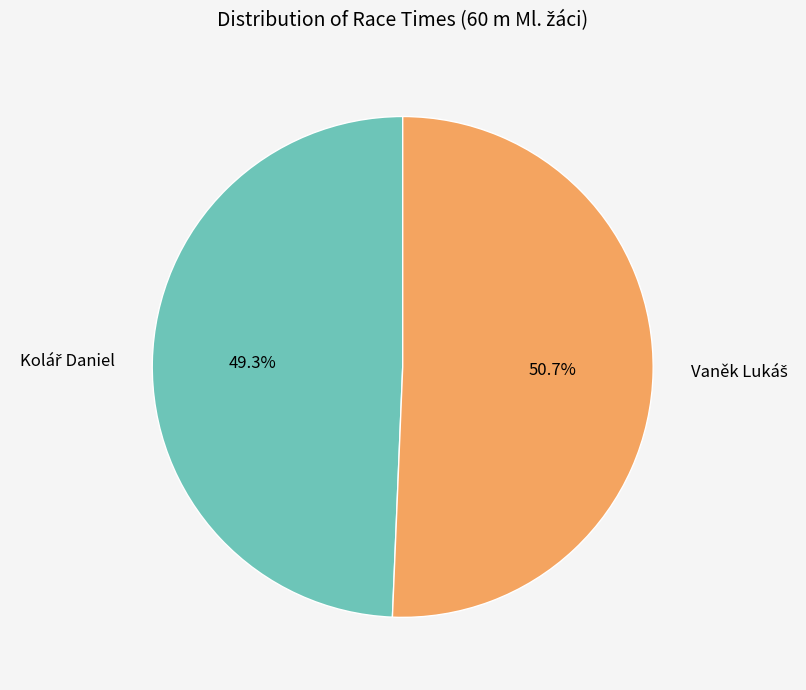

How many slices are in this pie chart?

2